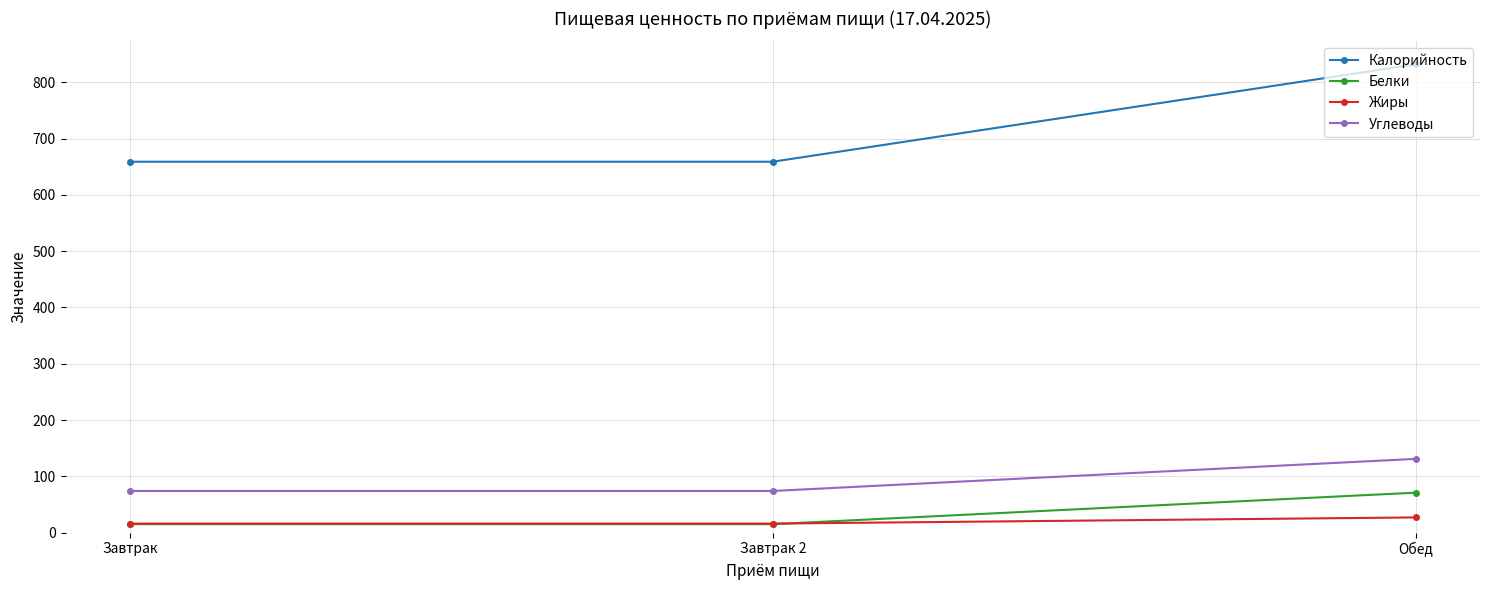

Reading left to right, extract all data points from this chart.

Калорийность: Завтрак=659	Завтрак 2=659	Обед=832
Белки: Завтрак=15	Завтрак 2=15	Обед=71
Жиры: Завтрак=16	Завтрак 2=16	Обед=27
Углеводы: Завтрак=74	Завтрак 2=74	Обед=131